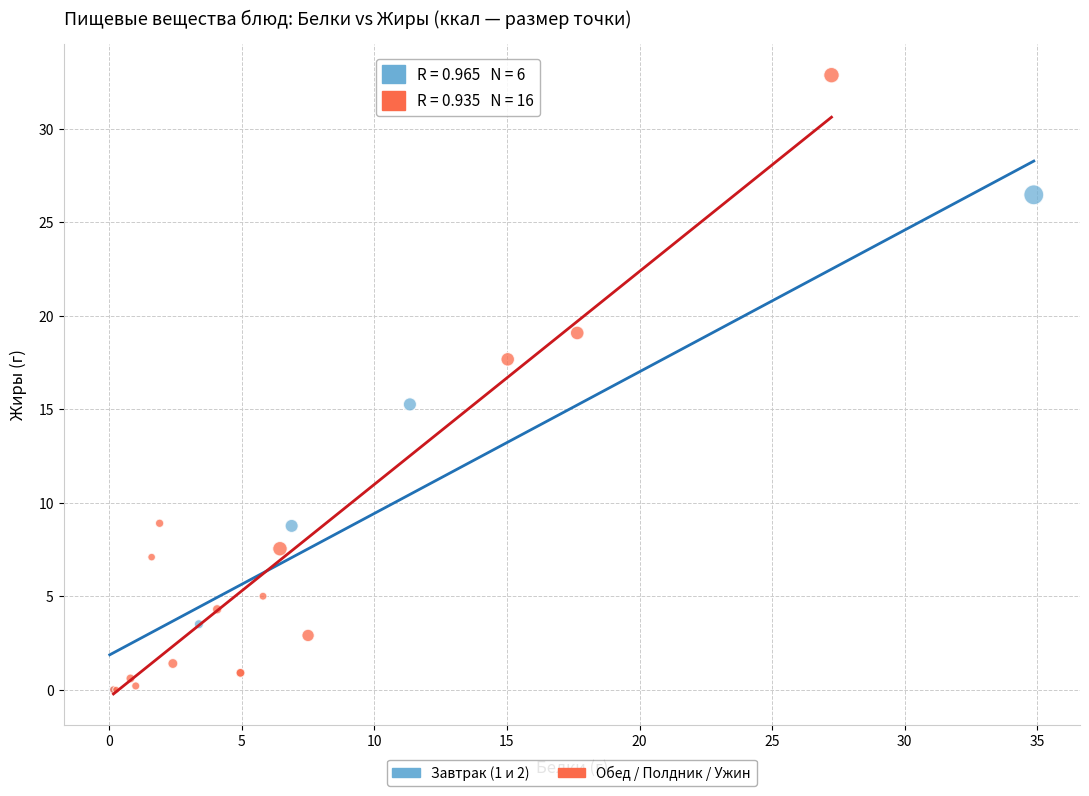

Which series reaches the maximum Y coordinate?

Обед / Полдник / Ужин